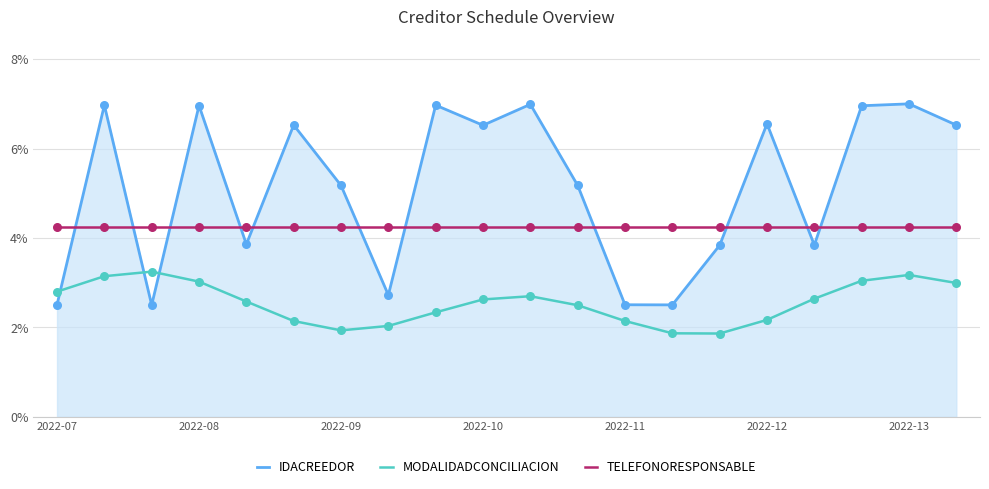

Which series has the largest total across all categories?

IDACREEDOR